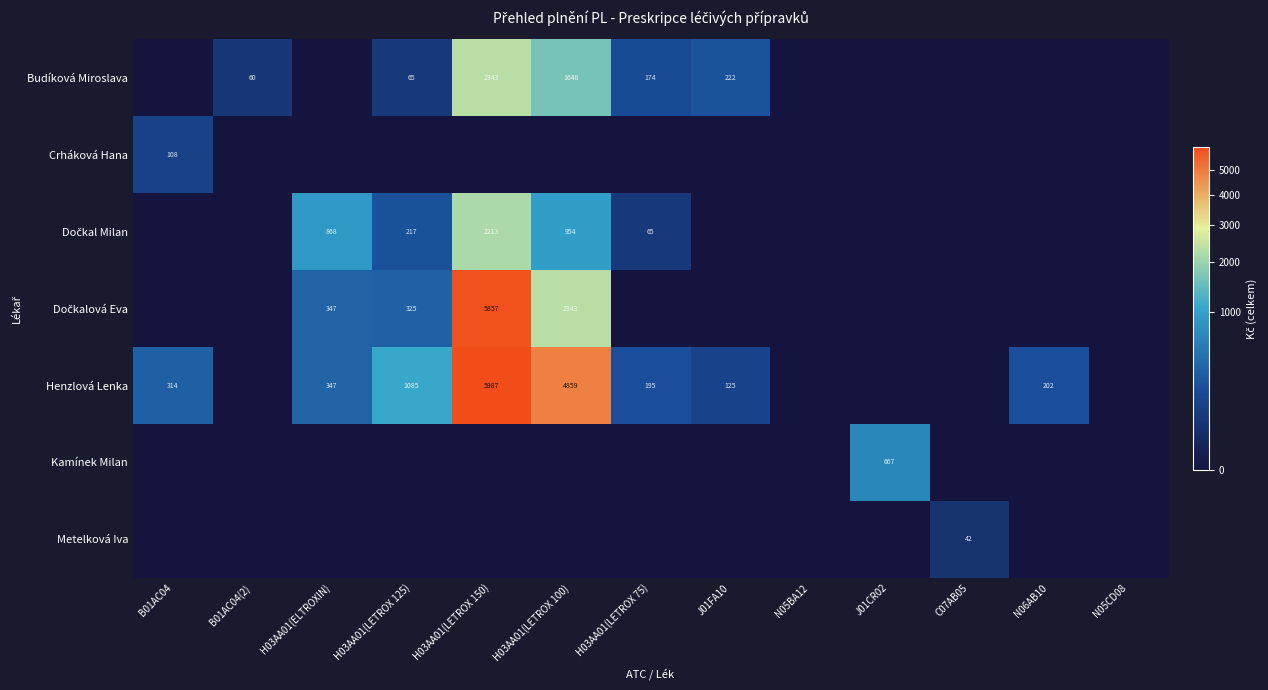

Is it true that Kamínek Milan equals 667 at J01CR02?

True